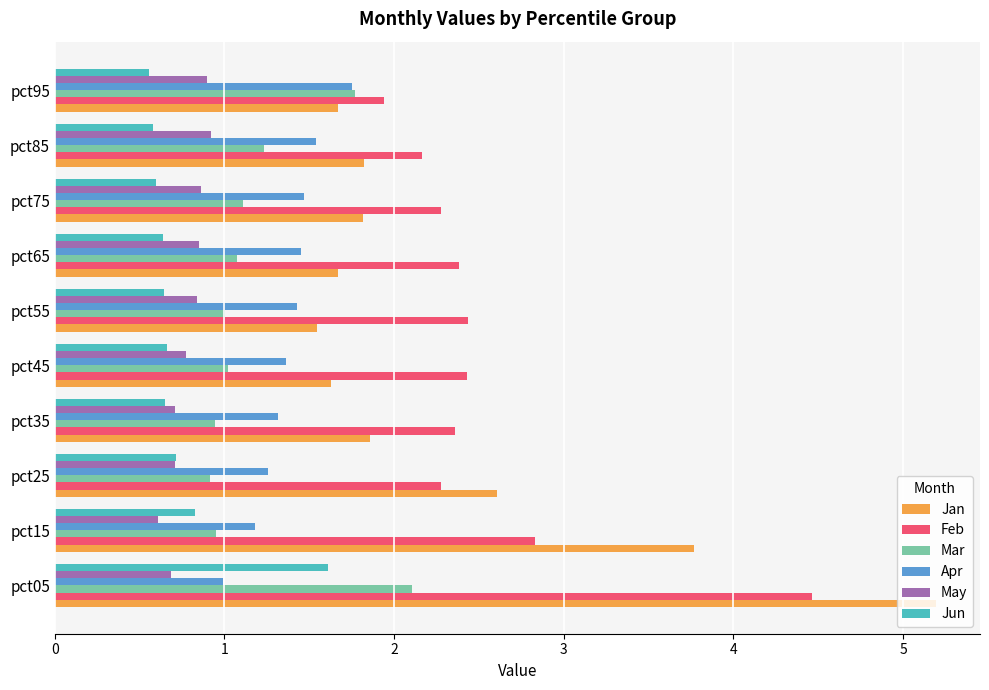

What is the maximum value shown in the chart?

5.2